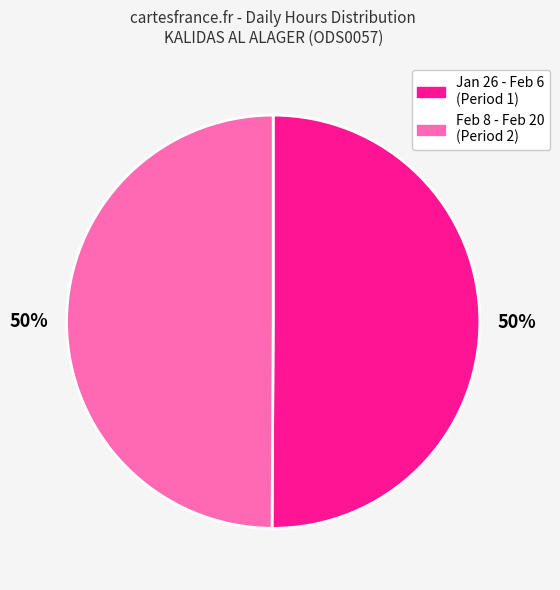

To the nearest percent, what is the average slice percentage?

50%